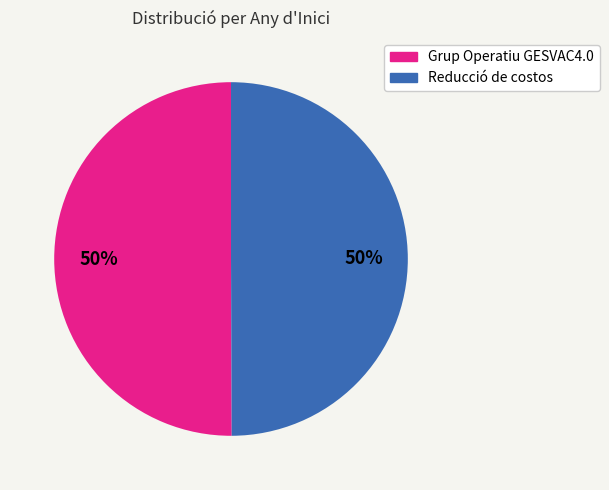

Approximately how many times larger is the value at Grup Operatiu GESVAC4.0 compared to Reducció de costos?

1.0